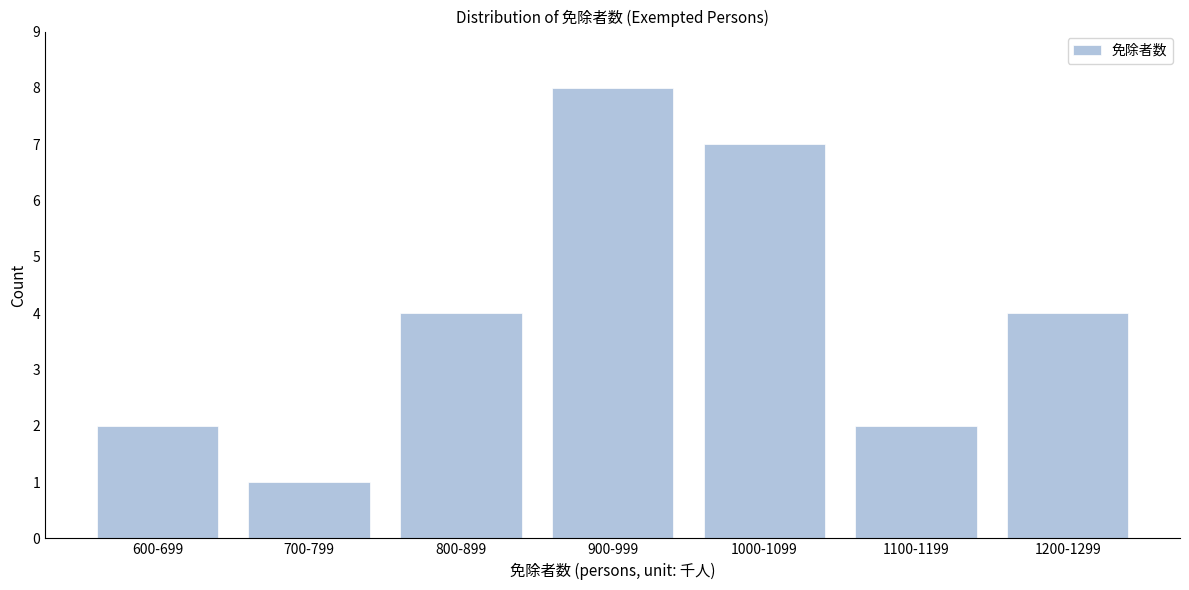

Reading right to left, what are all the values shown in this chart?

4	2	7	8	4	1	2